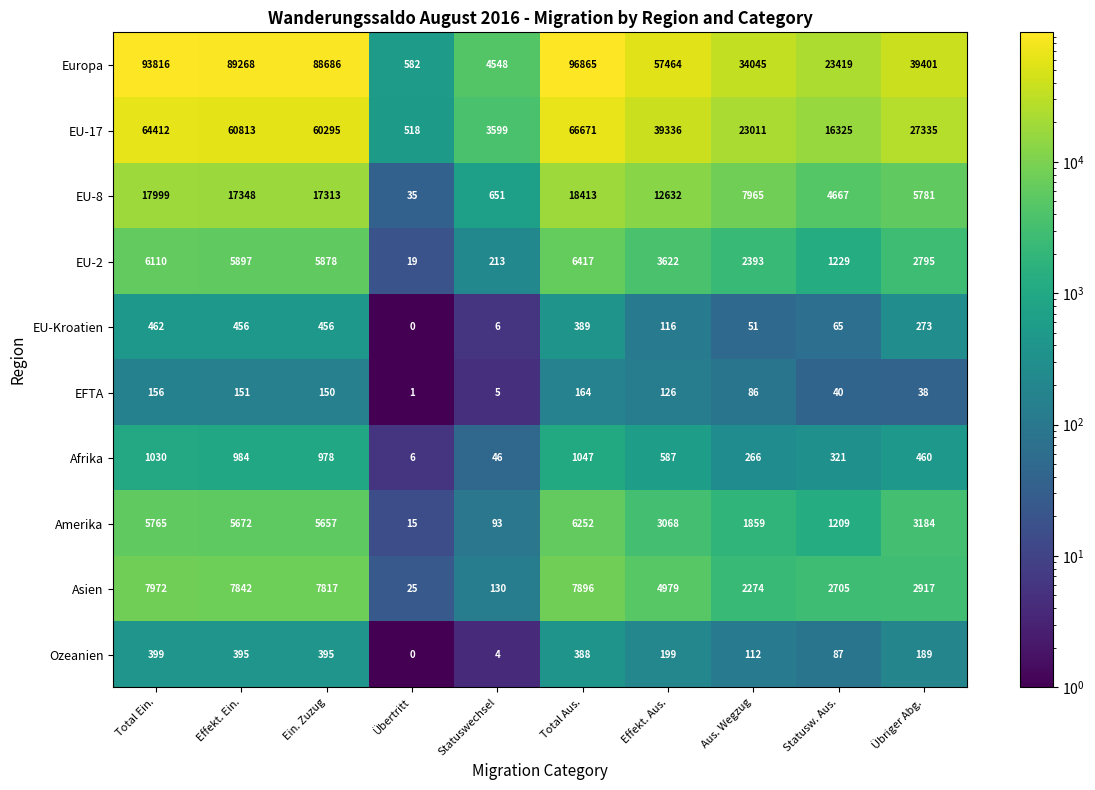

What is the greatest value displayed?

96865